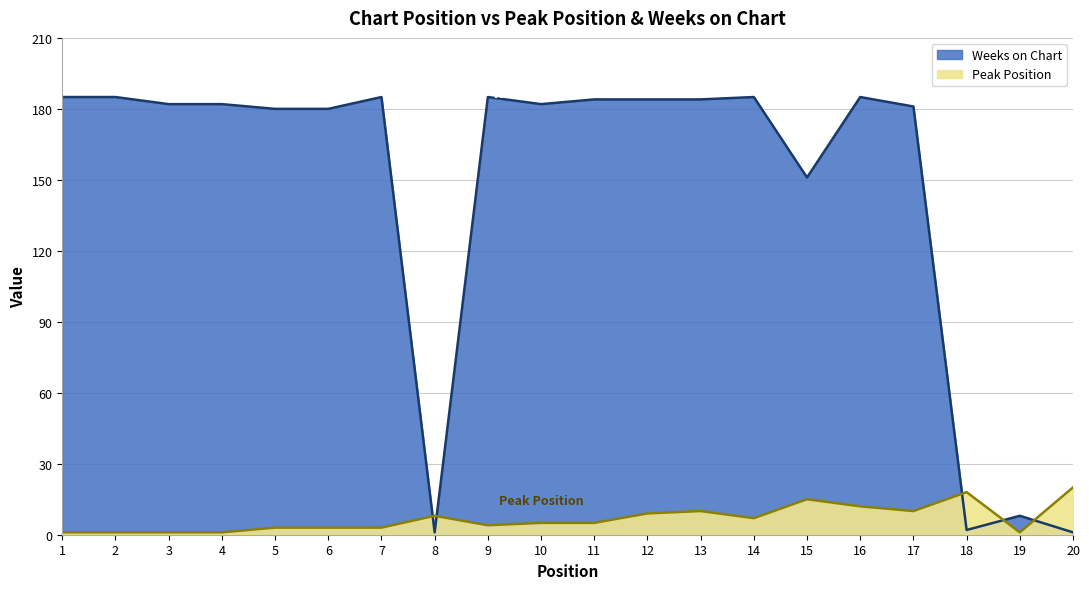

How many distinct data groups are displayed?

2